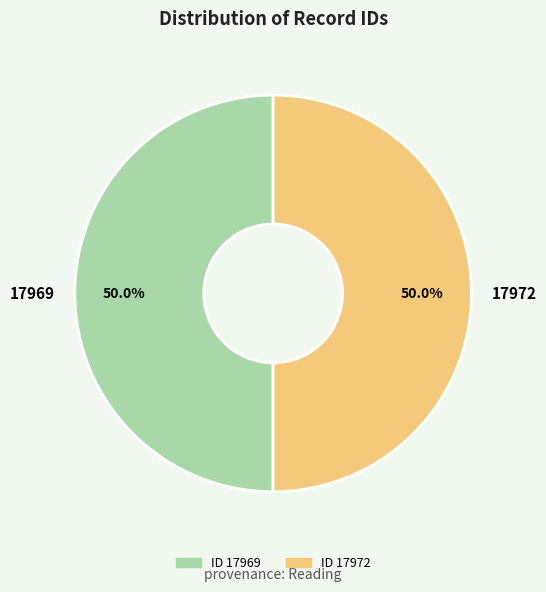

How many slices are in this pie chart?

2